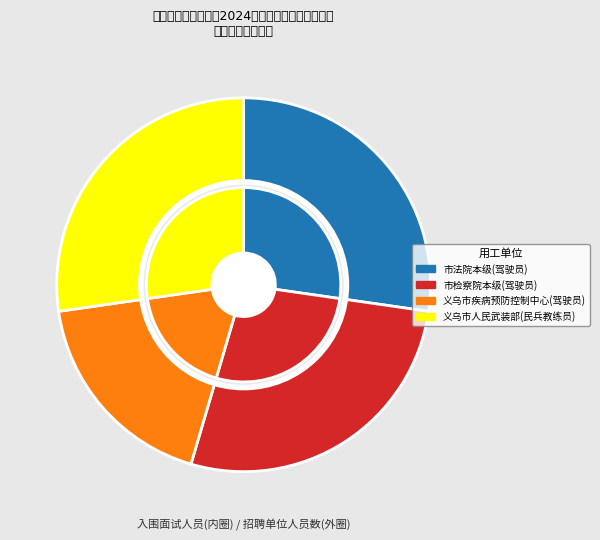

How many slices are in this pie chart?

4